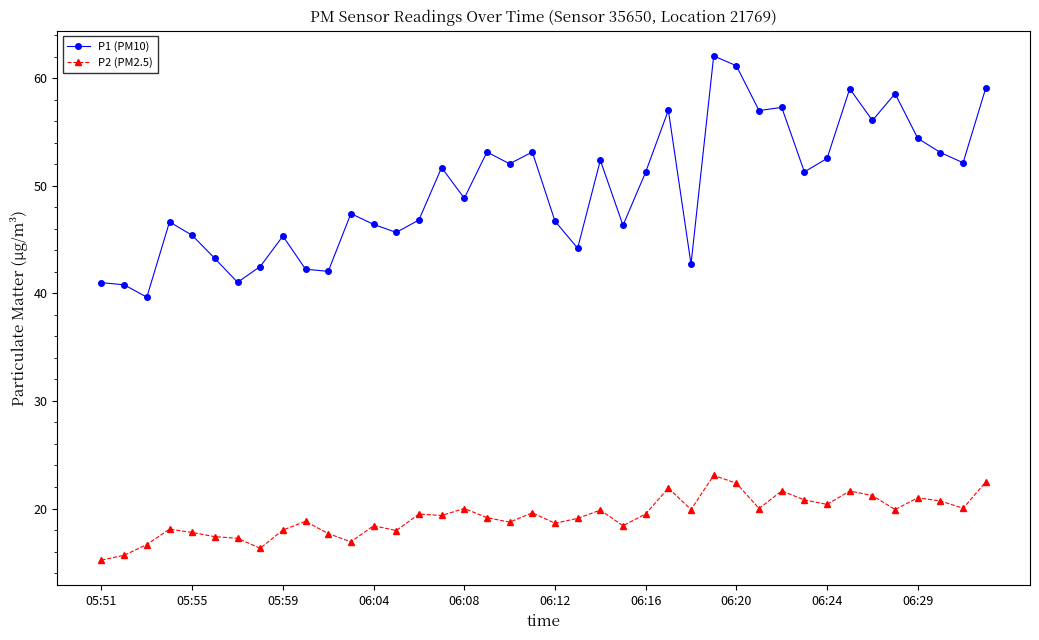

What is the average value of the P2 (PM2.5) series?

19.3